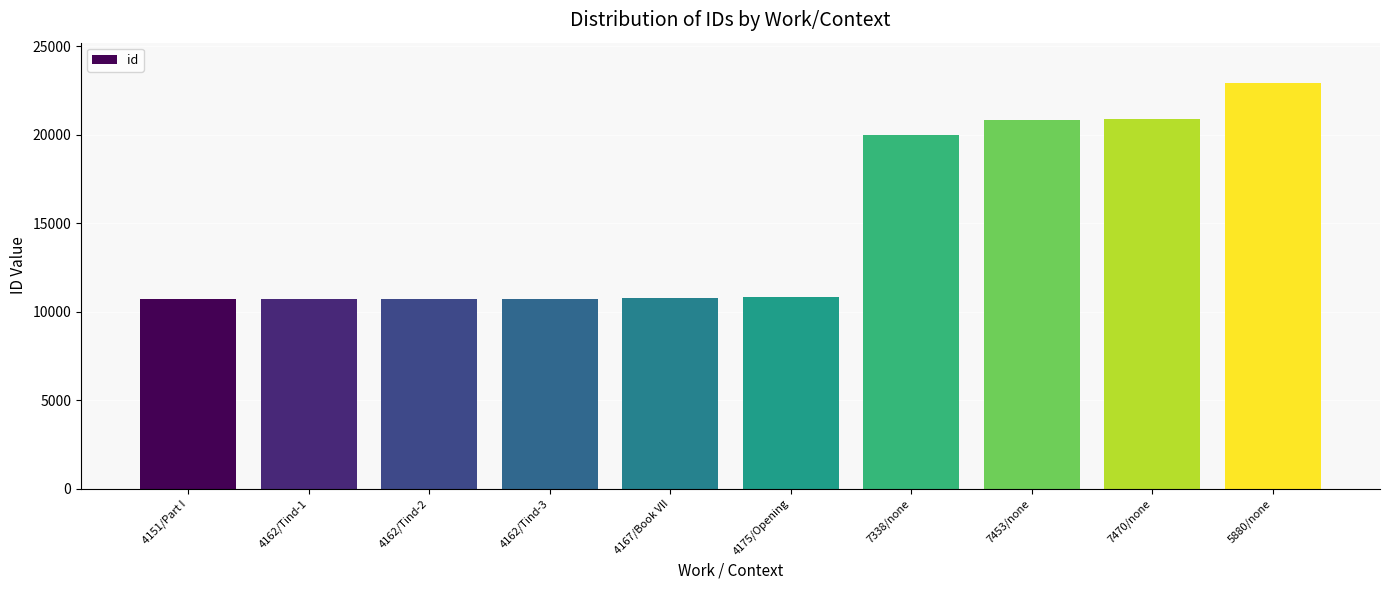

The chart shows a value of 14899 at 4167/Book VII. True or false?

False